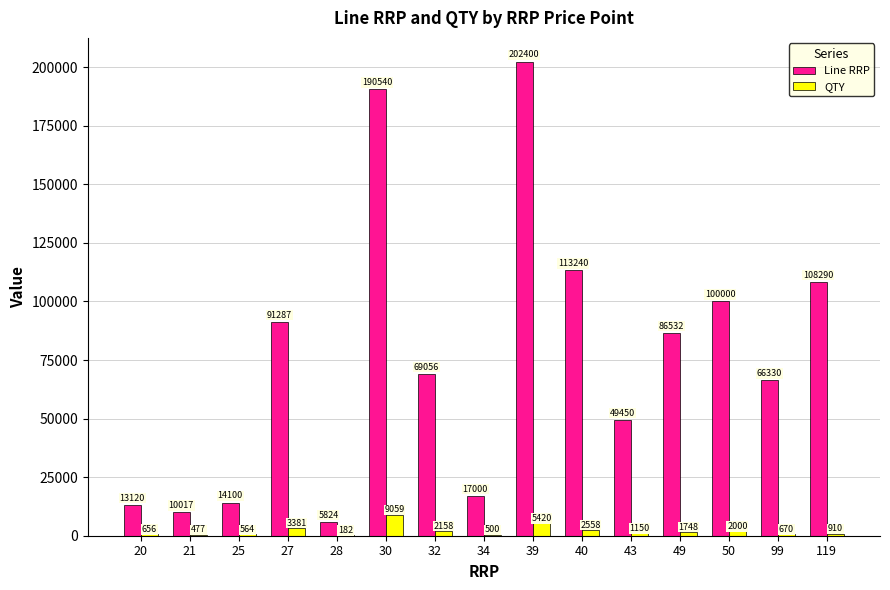

What are all the series names shown in the legend?

Line RRP, QTY